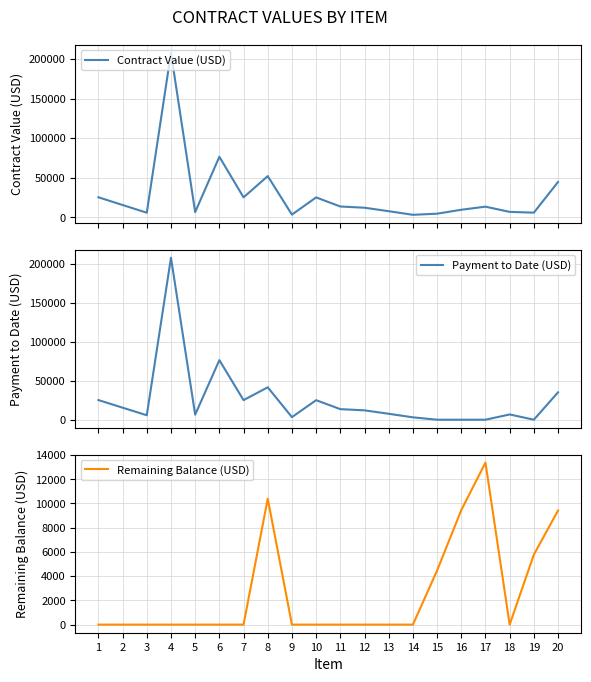

True or false: Remaining Balance (USD) and Contract Value (USD) intersect in this chart.

False